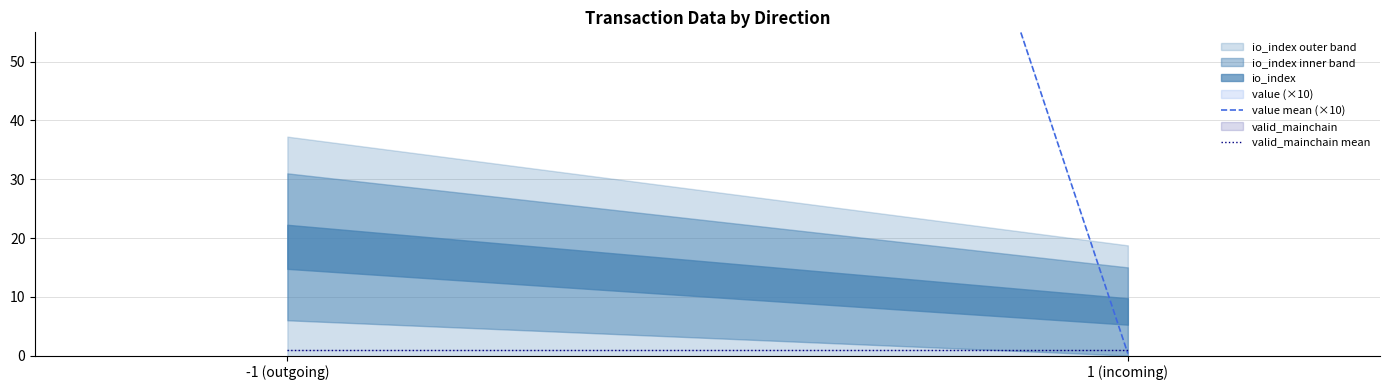

Reading left to right, transcribe all the data shown in this chart.

value mean (×10): 429.5	0.3
valid_mainchain mean: 1.0	1.0